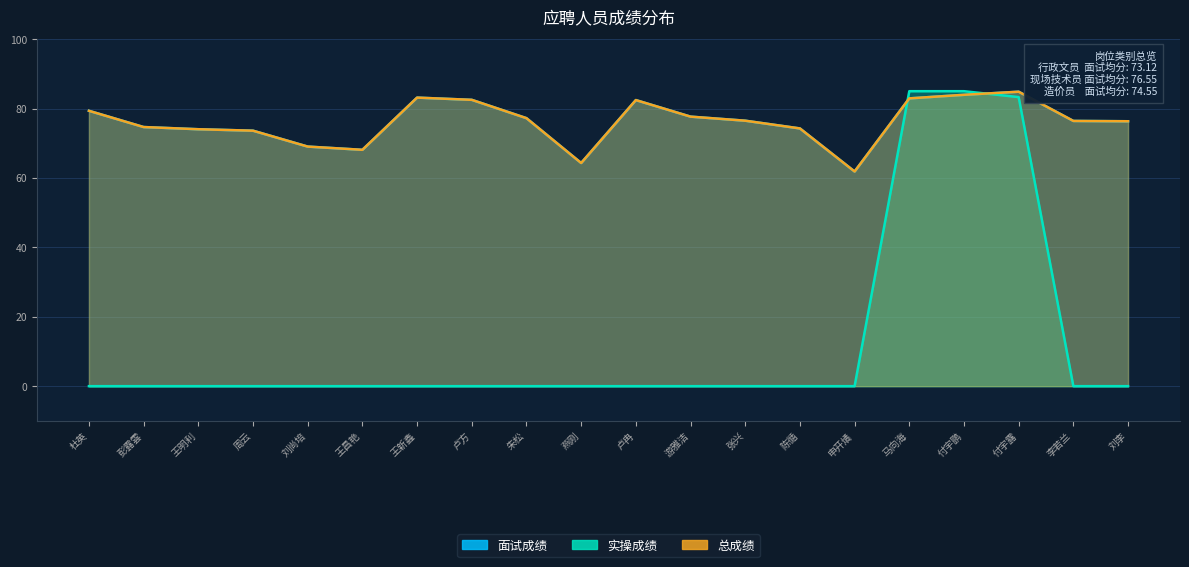

What is the difference between the maximum and minimum values in the 总成绩 series?

23.0